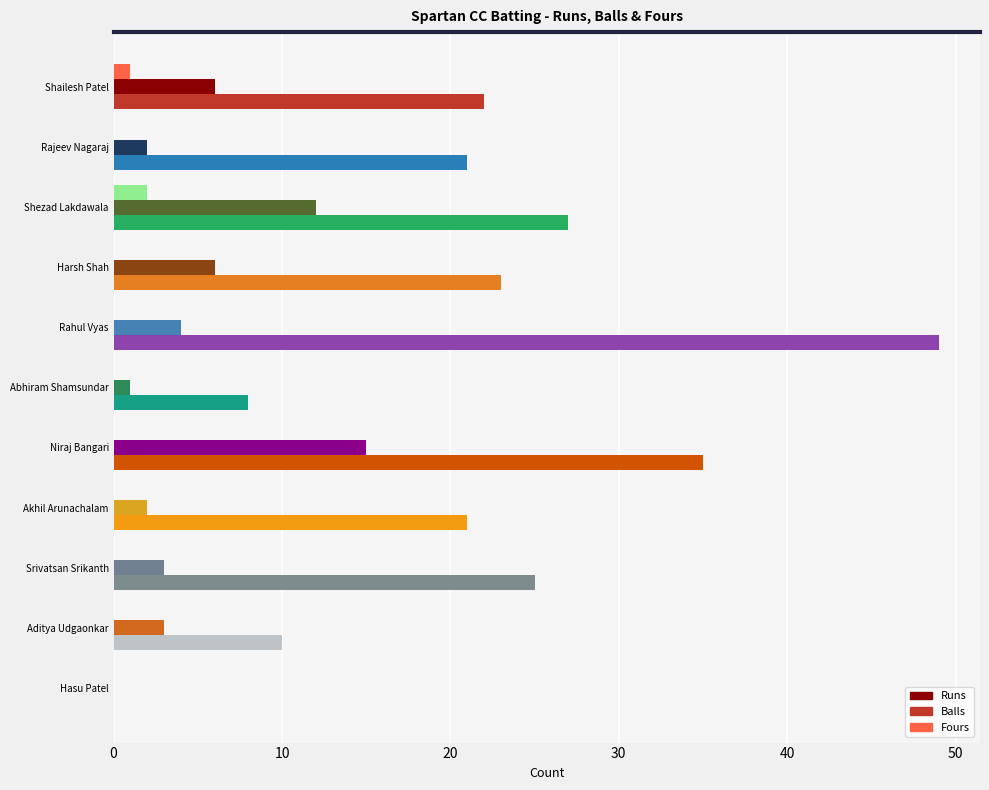

The value of Balls at Rahul Vyas is 10. True or false?

False